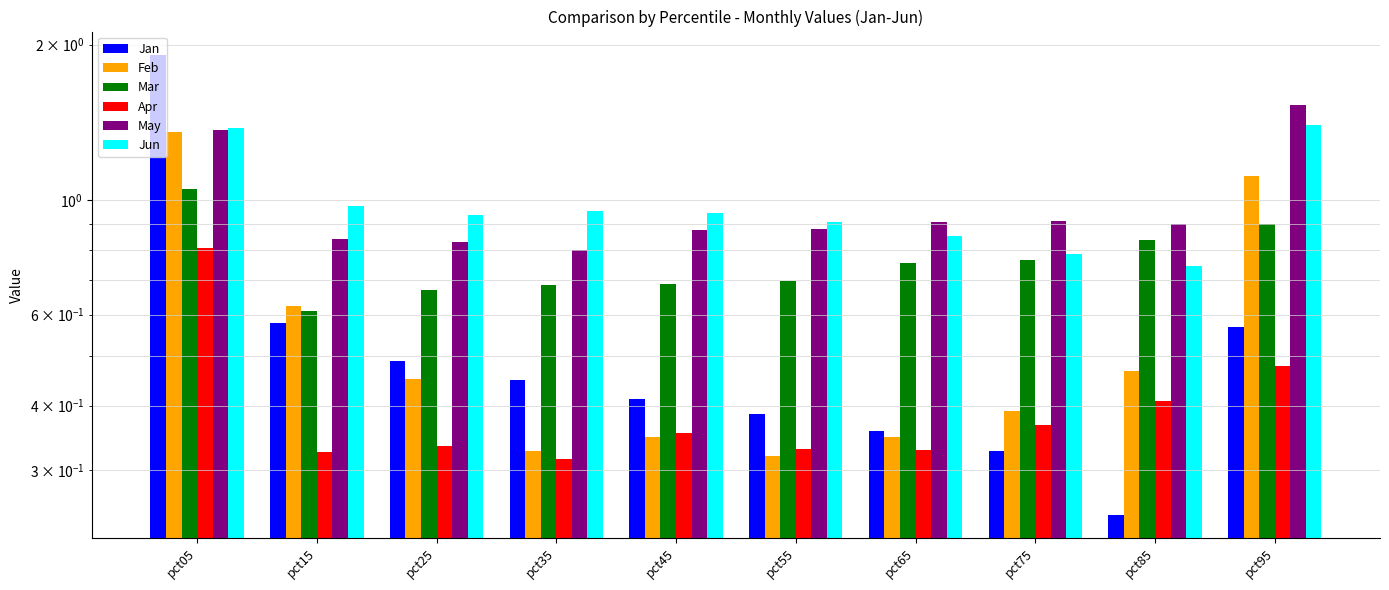

Between pct65 and pct75, which series saw the biggest shift?

Jun